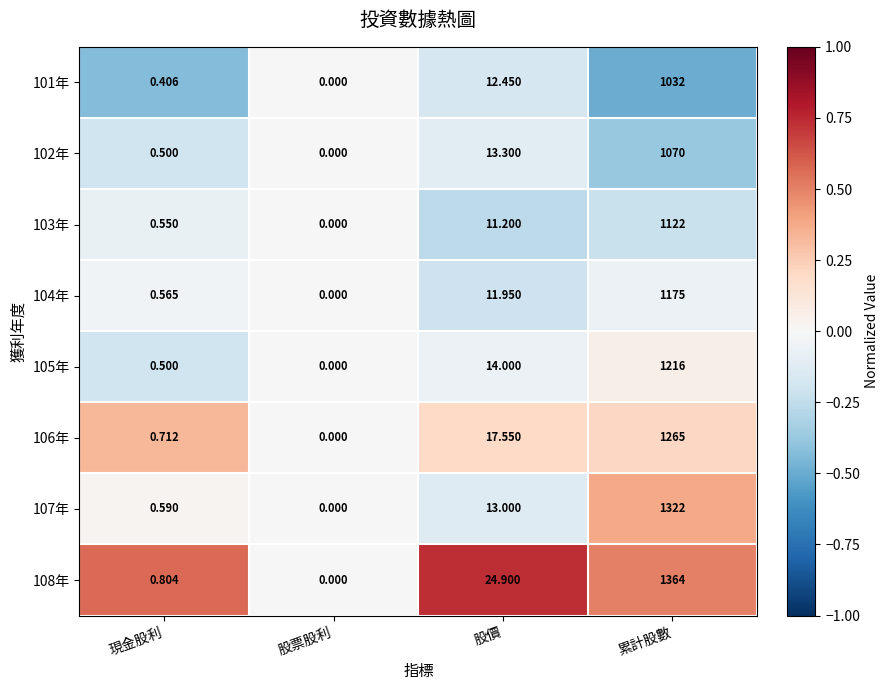

Where is 105年 nearest to the value 608?

股價